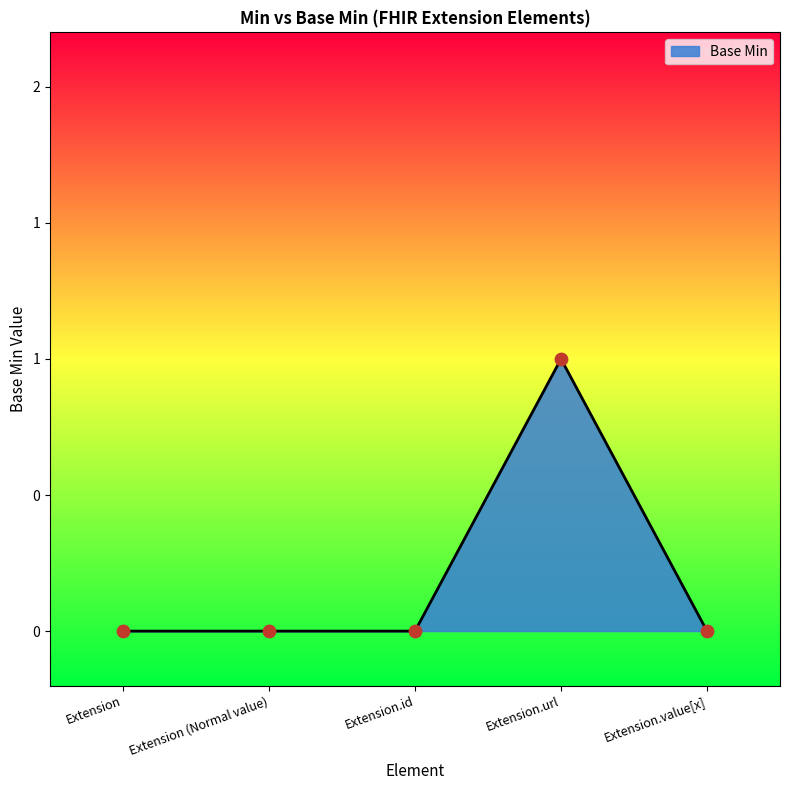

Which has a higher value, Extension or Extension.value[x]?

Extension